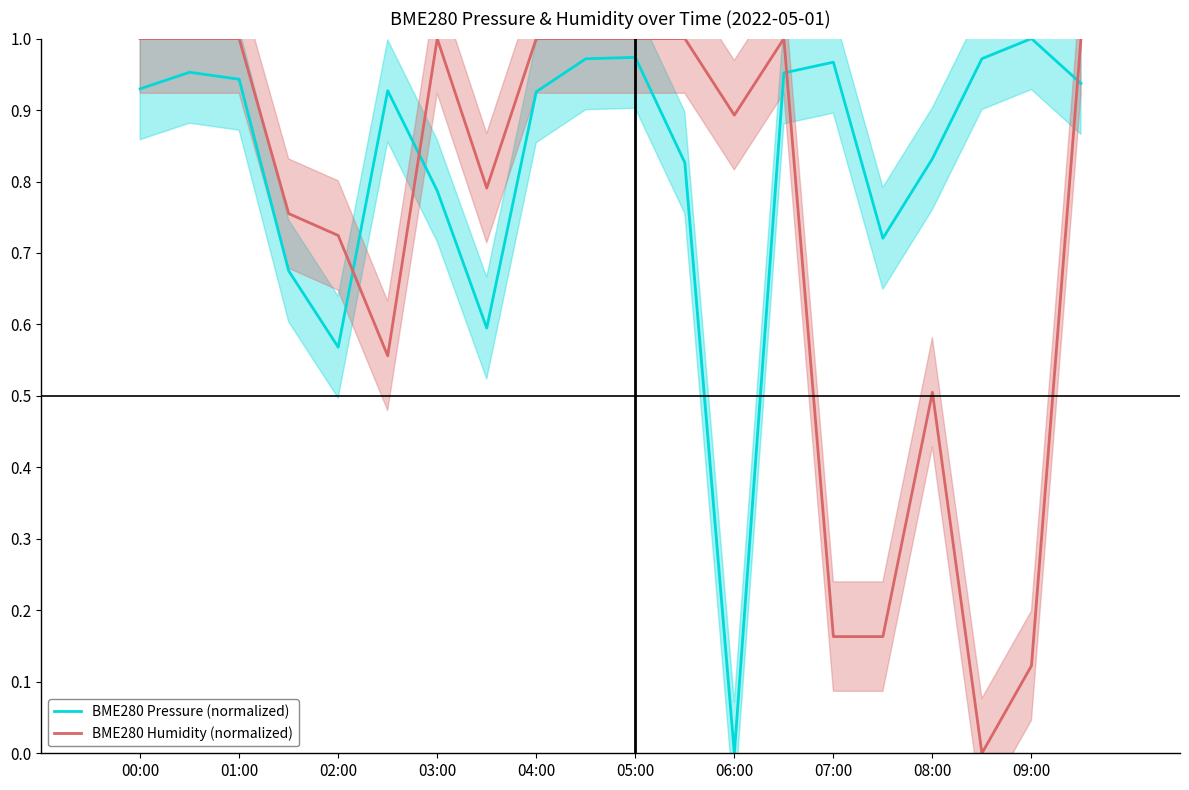

Is it true that BME280 Pressure (normalized) equals 1.7 at 07:00?

False